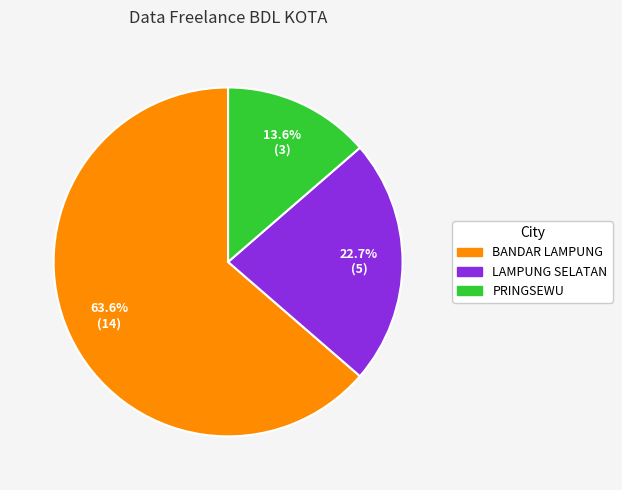

The LAMPUNG SELATAN slice represents 23% of the pie. True or false?

True